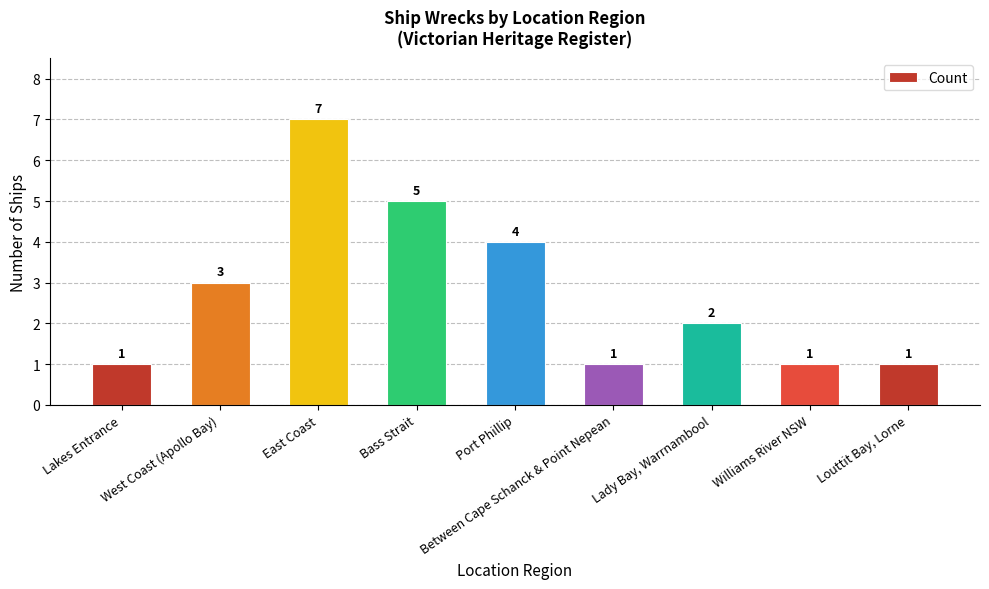

At which label is the value closest to 4?

Port Phillip